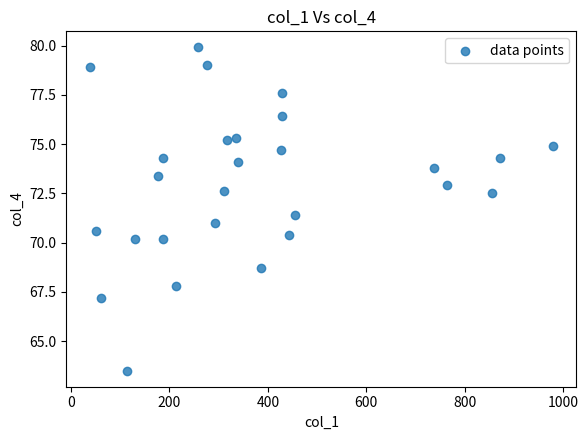

What is the range of Y values (max minus min)?

16.4